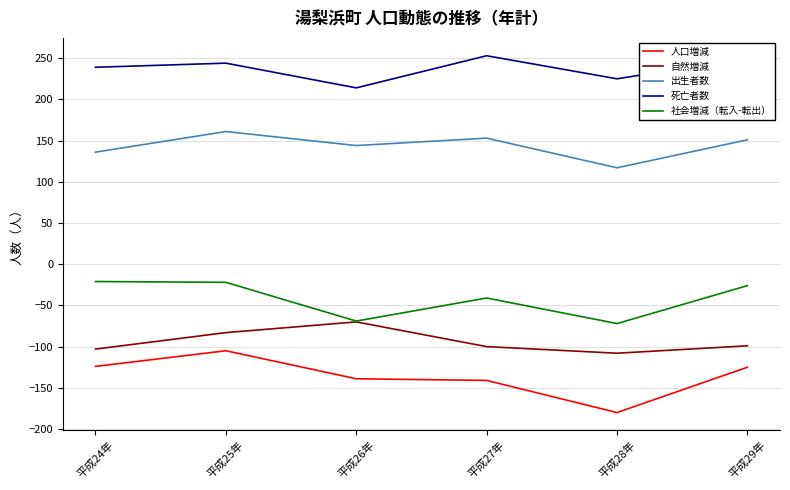

Is it true that 自然増減 equals -98 at 平成26年?

False